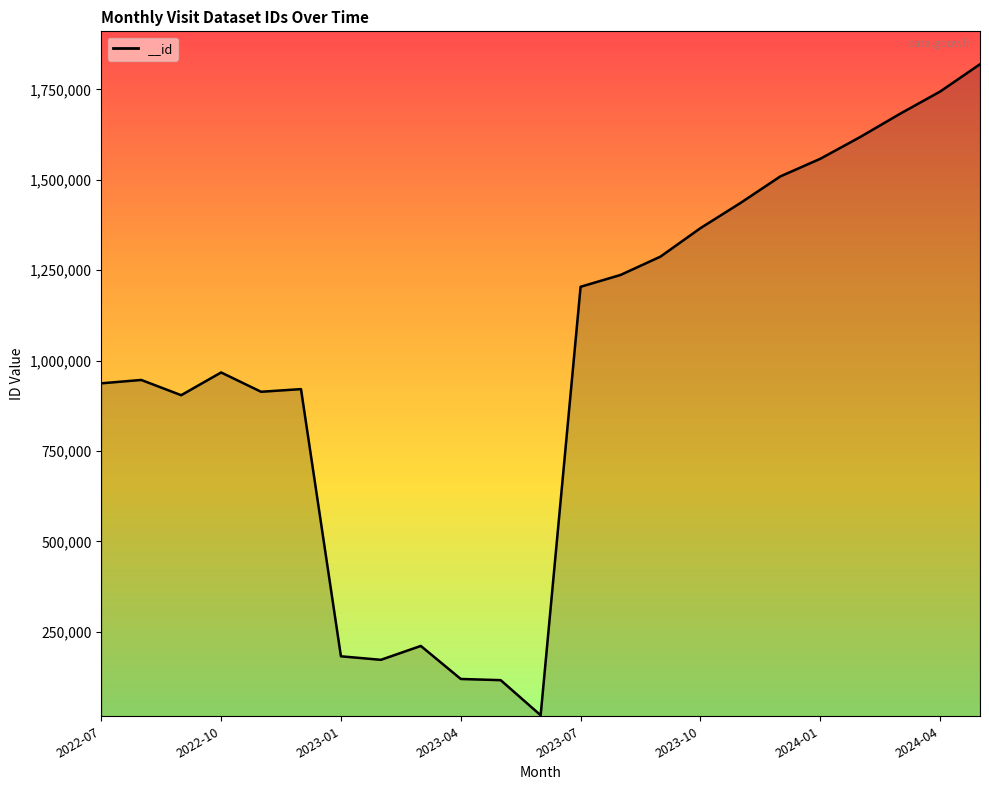

What is the greatest value displayed?

1819319